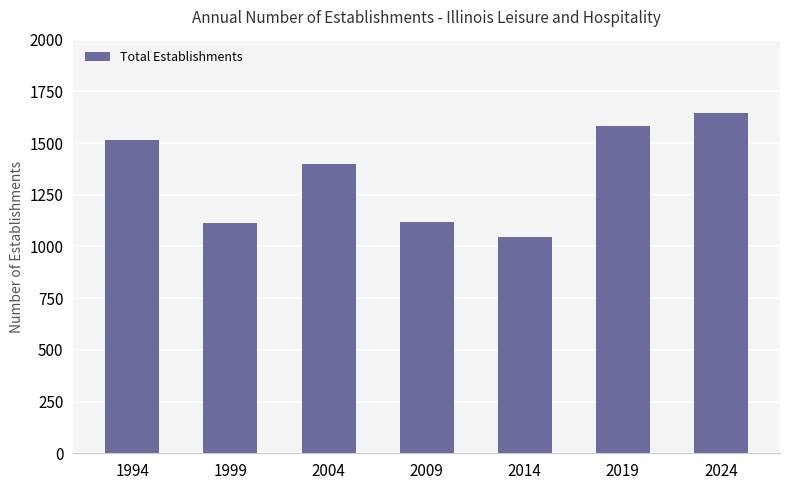

Reading right to left, transcribe all the data shown in this chart.

2024=1644	2019=1582	2014=1047	2009=1120	2004=1399	1999=1112	1994=1513